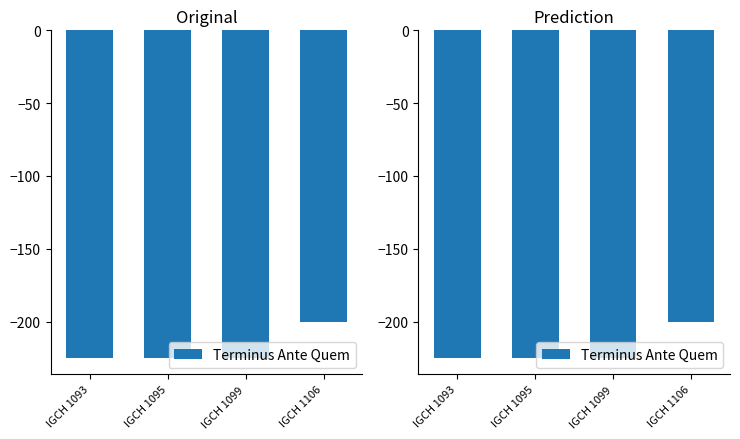

The value at IGCH 1106 is -200. True or false?

True